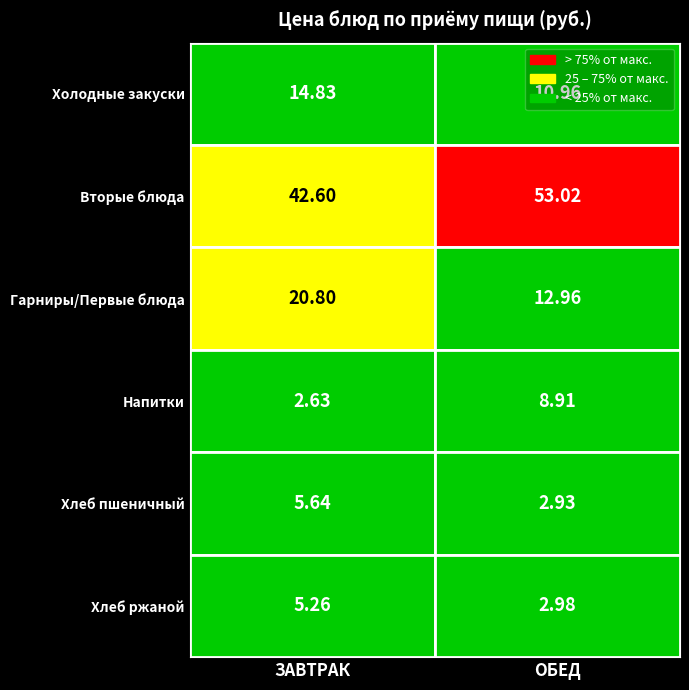

Which series has the largest total across all categories?

Вторые блюда